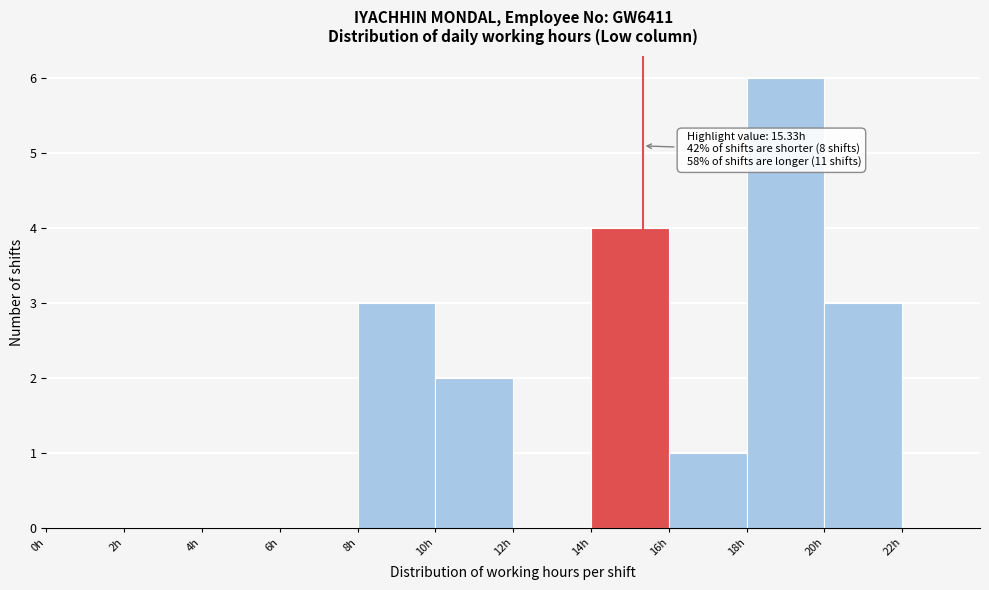

Over which range of the x-axis is the bar tallest?

18 to 20